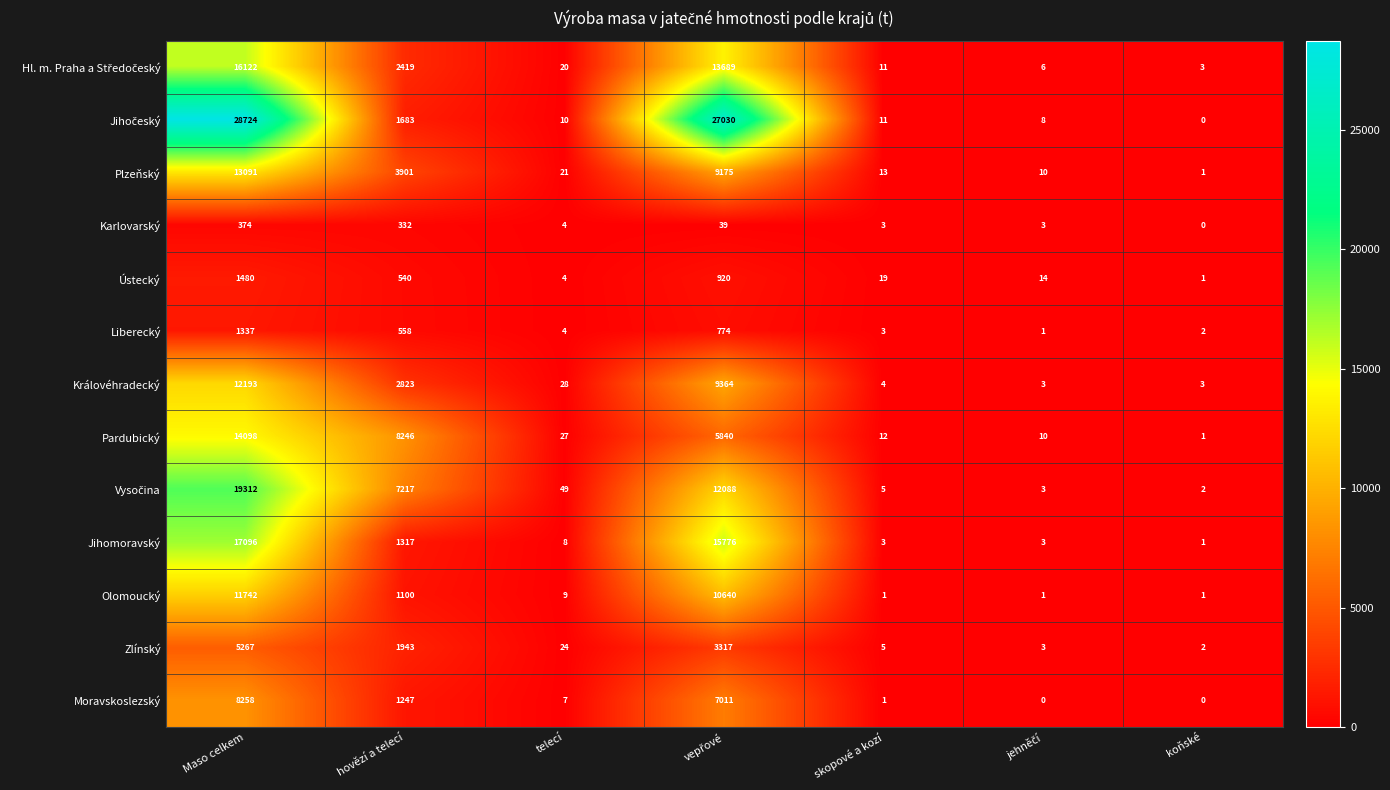

Which series changed the most between hovězí a telecí and skopové a kozí?

Pardubický